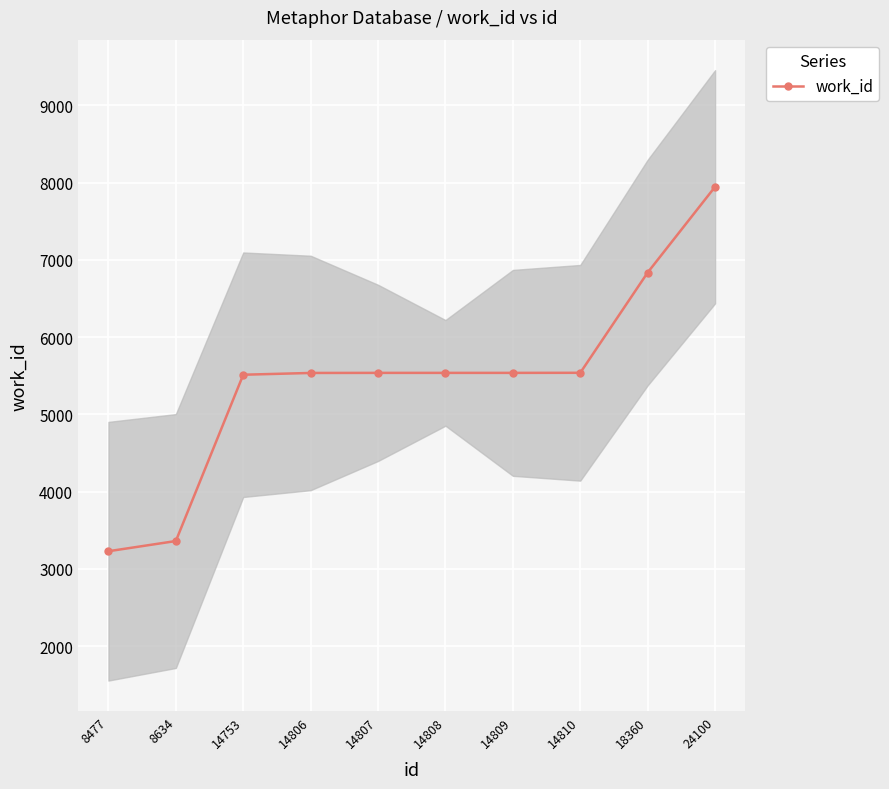

Reading left to right, list all the values displayed in this chart.

8477=3228	8634=3360	14753=5513	14806=5536	14807=5537	14808=5537	14809=5537	14810=5538	18360=6836	24100=7946